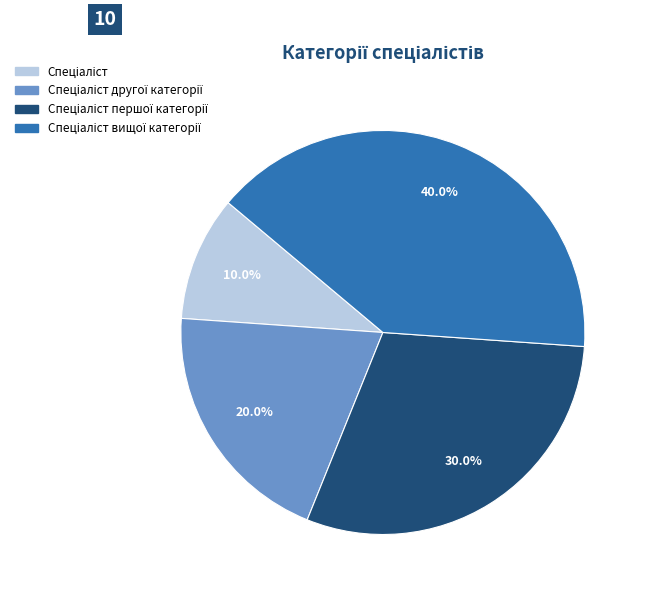

Does any single category account for the majority?

No